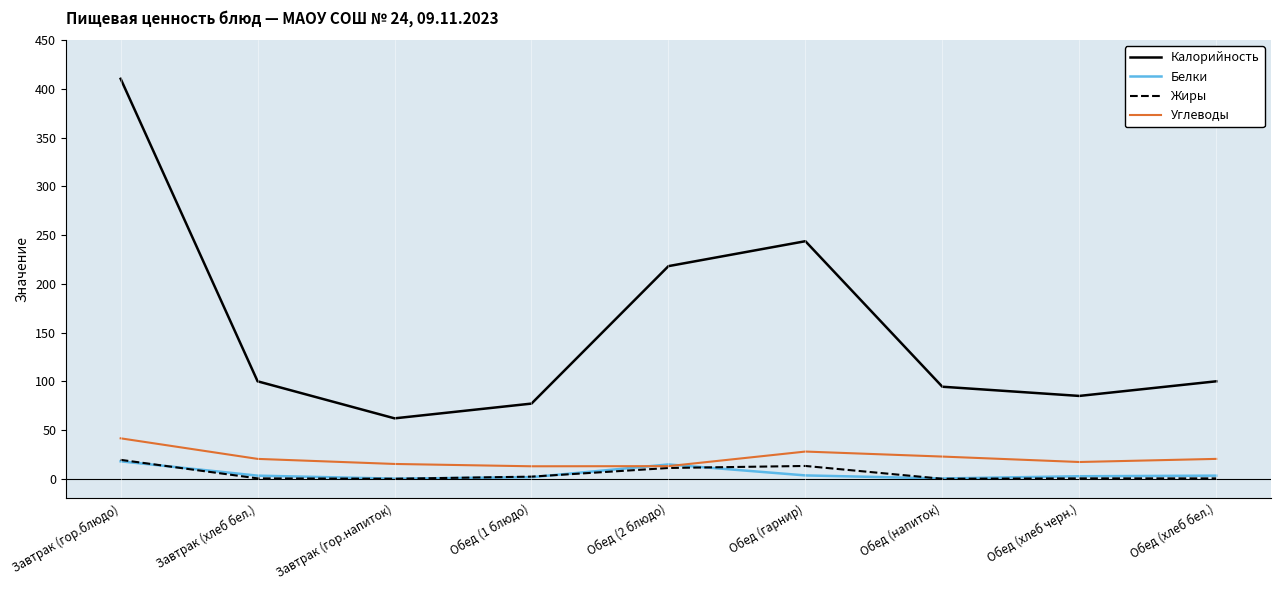

Does the chart display data point markers on the line(s)?

No